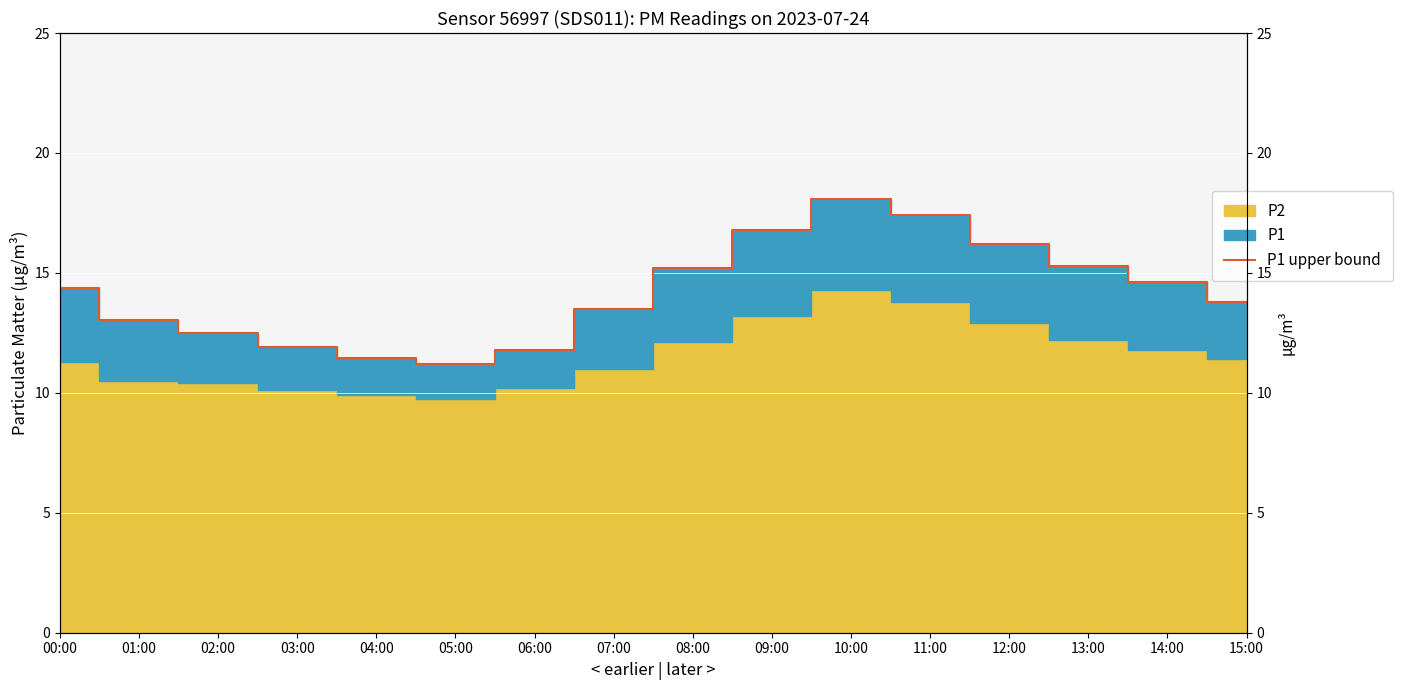

Which has a higher value, 03:00 or 00:00?

00:00